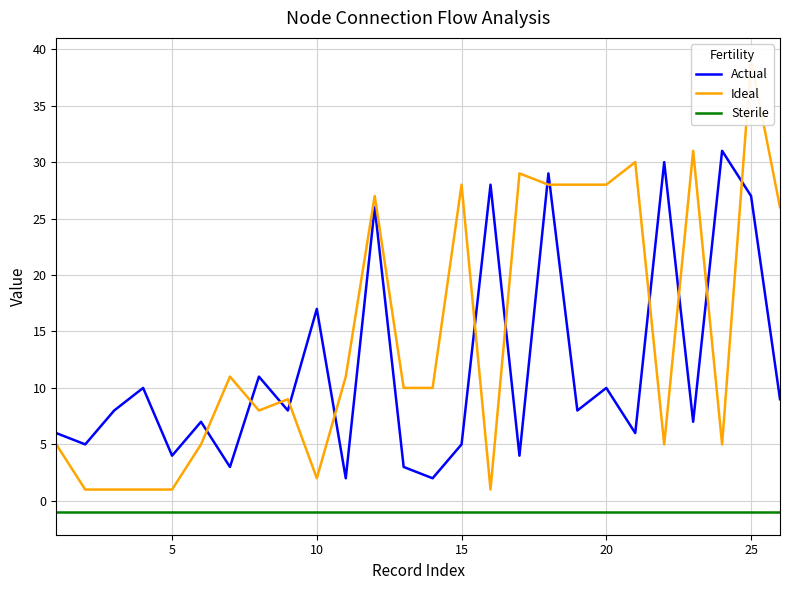

How many series are shown in this chart?

3